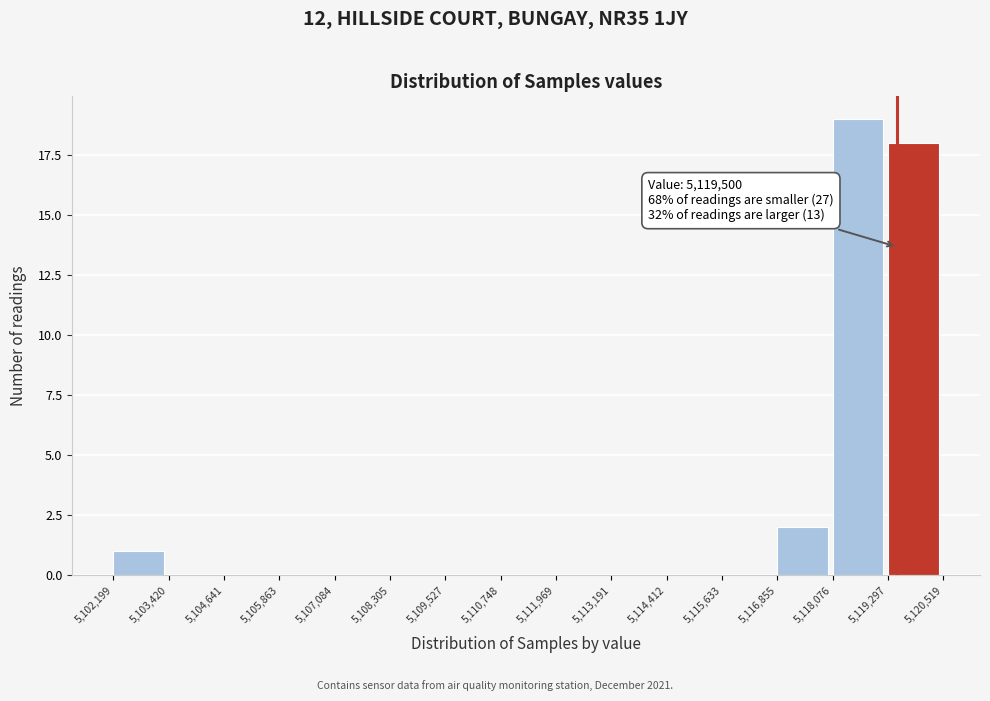

Which range on the x-axis has the tallest bar?

5,118,076 to 5,119,297